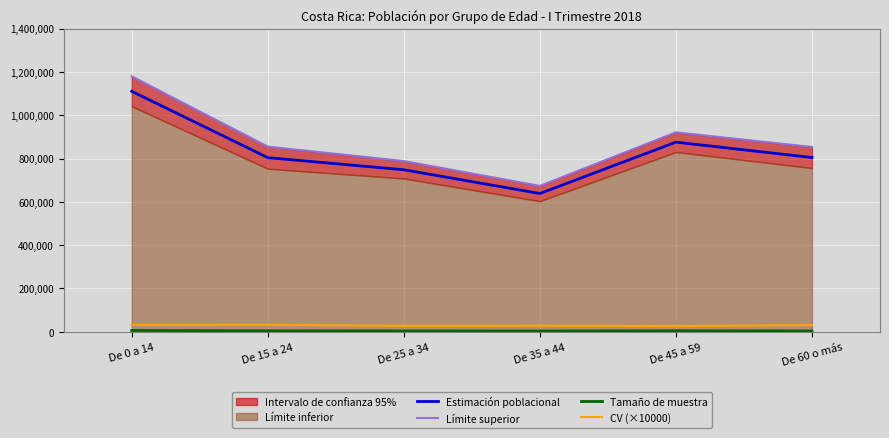

What is the label of the 4th point from the right?

De 25 a 34